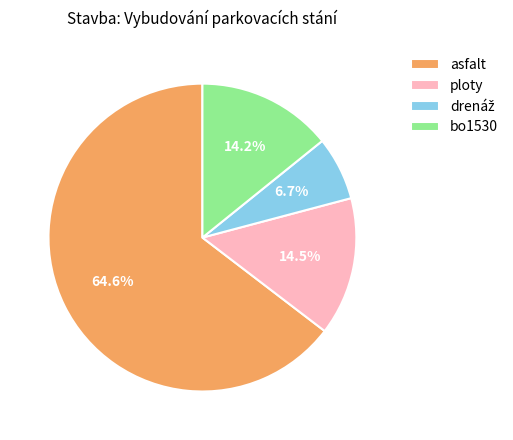

Combined, what portion of the pie is asfalt and bo1530?

78.8%